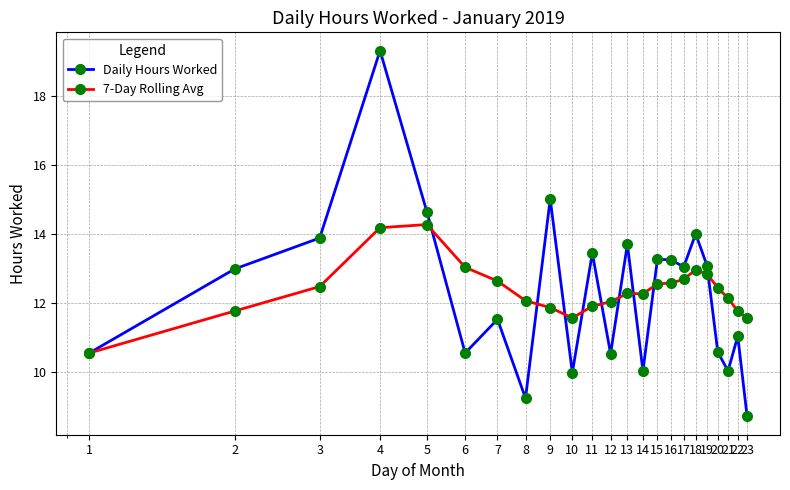

How many interior local peaks does the Daily Hours Worked series have?

8